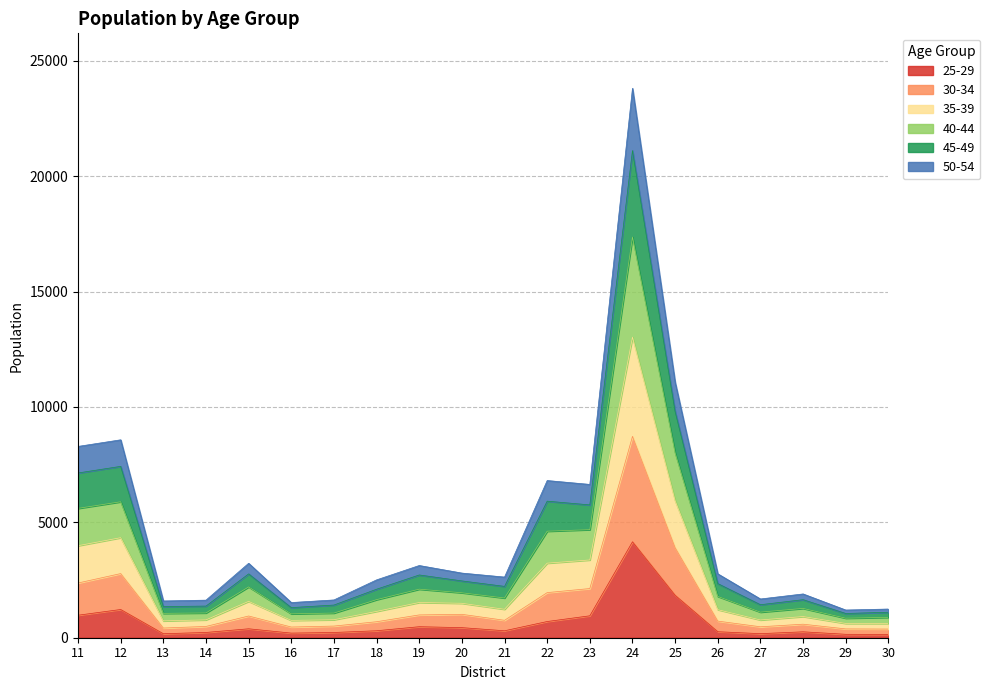

What is the value of the 25-29 point at the 11th from the left?

301